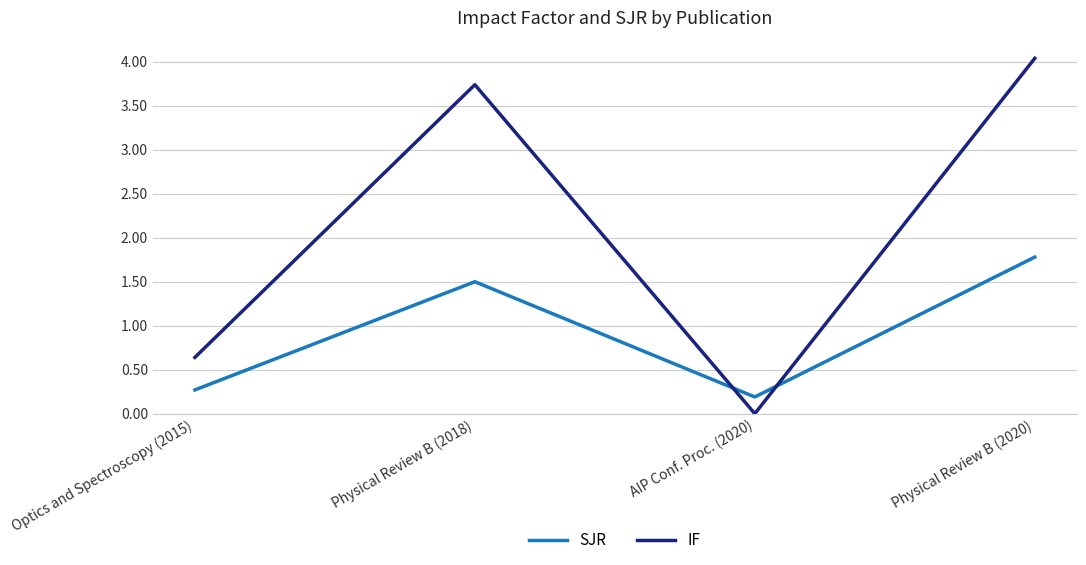

How many values in IF are above zero?

3